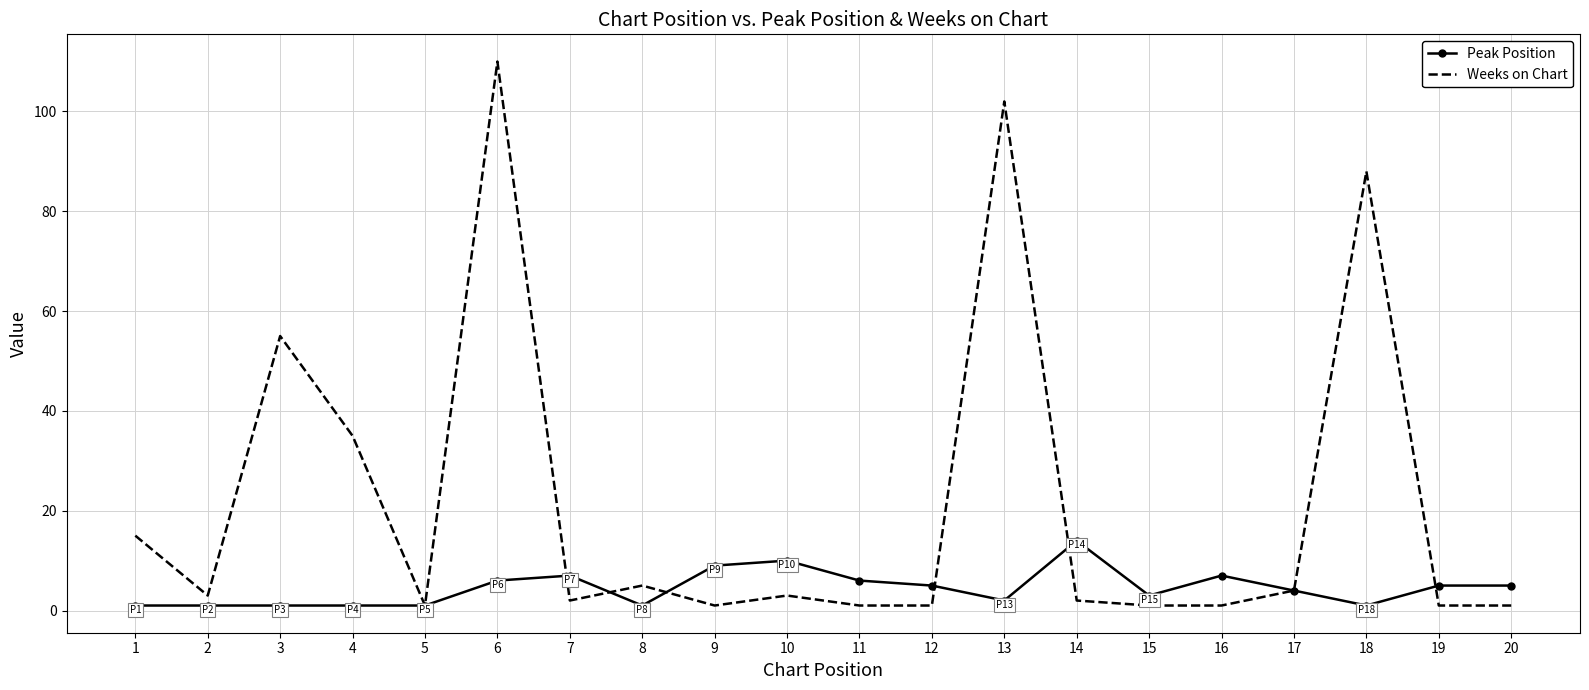

Between 16 and 18, which series saw the biggest shift?

Weeks on Chart